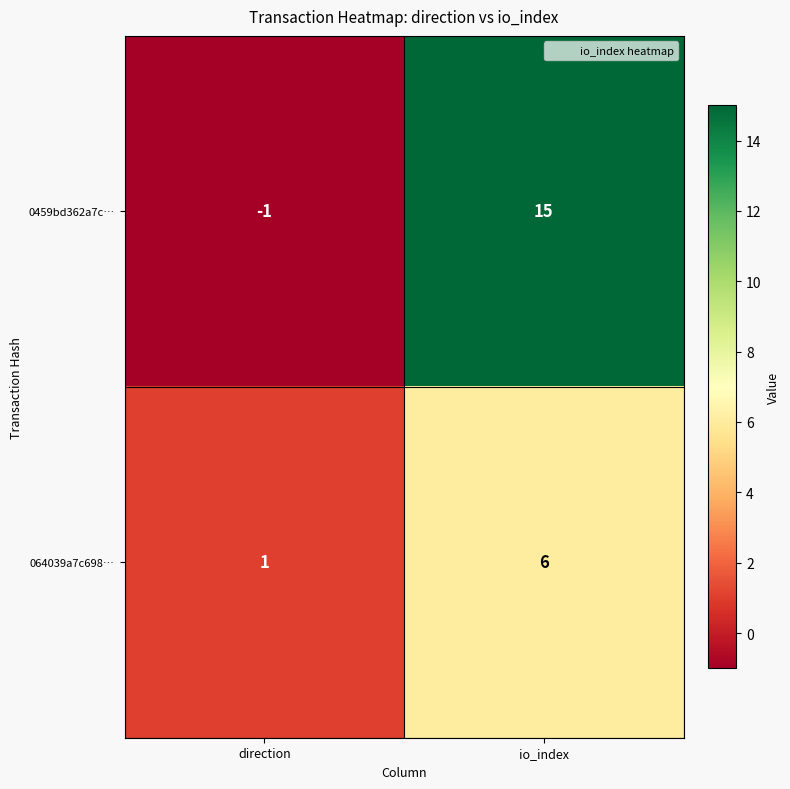

Rank the series by their maximum value, from highest to lowest.

0459bd362a7c…, 064039a7c698…